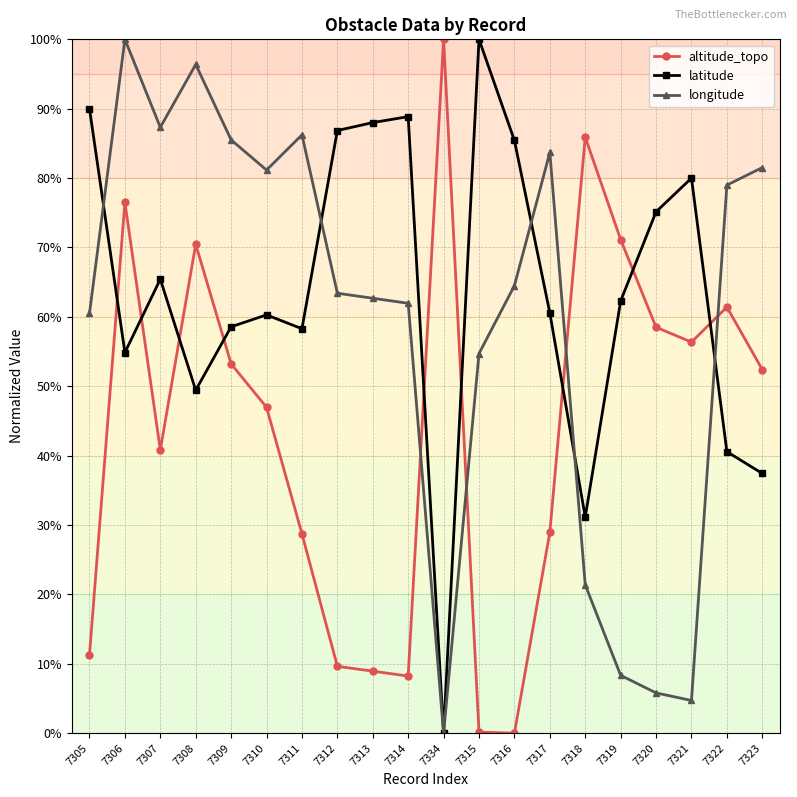

What is the greatest value displayed?

100.0